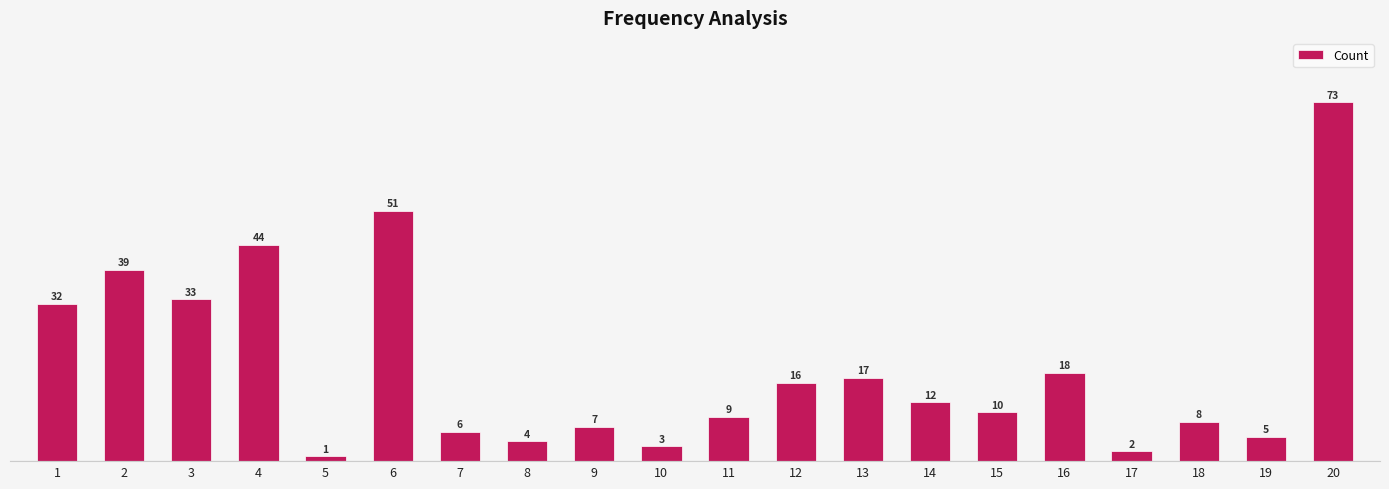

Rank the categories by value from highest to lowest.

20, 6, 4, 2, 3, 1, 16, 13, 12, 14, 15, 11, 18, 9, 7, 19, 8, 10, 17, 5